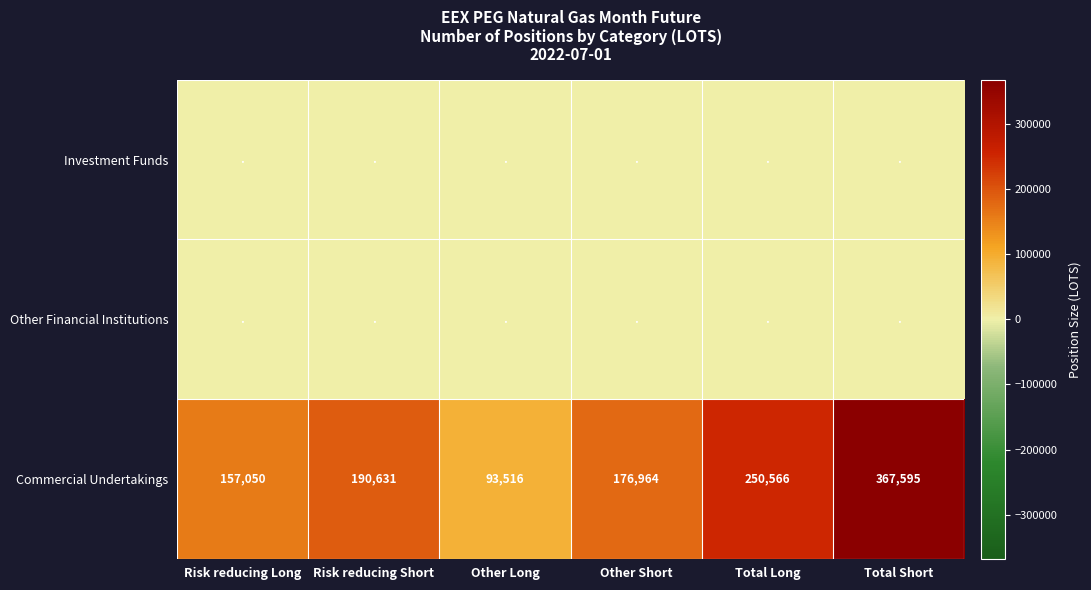

At which category does the chart reach its minimum across all series?

Risk reducing Long